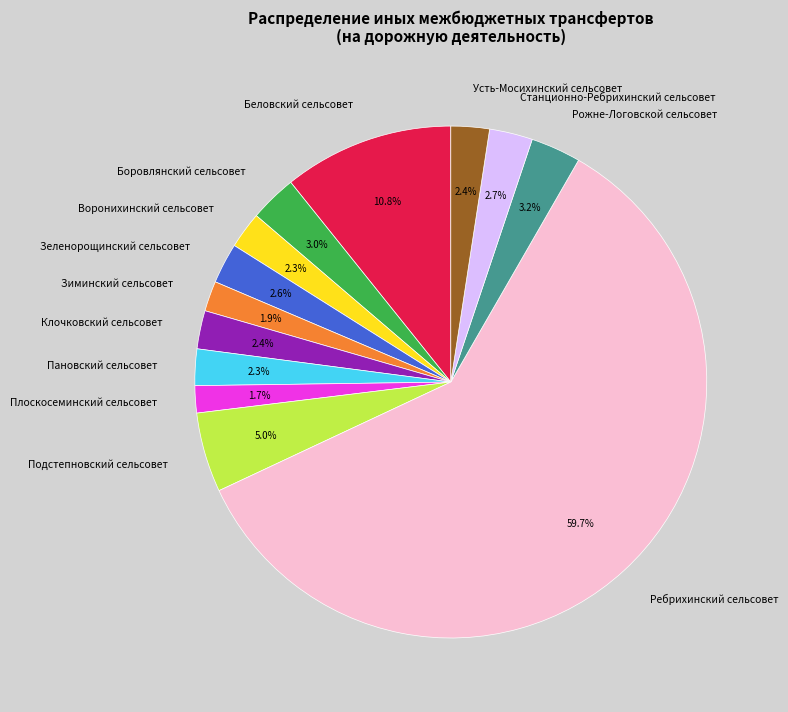

To the nearest percent, what is the average slice percentage?

8%